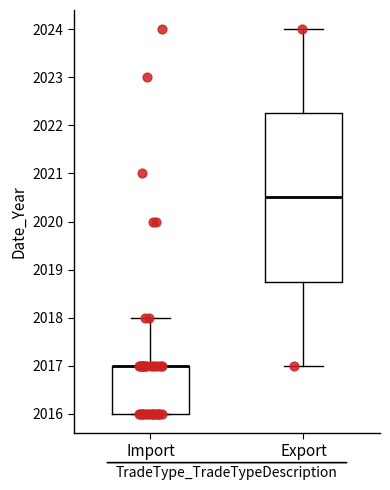

Reading left to right, read every box against the y-axis: the position of its median line, the range the box covers, and the ends of its whiskers. The values are not printed on the chart, so give them approximately, as read against the axis.

Import: median 2017.0 (drawn on the box's upper edge), box 2016.0 to 2017.0, whiskers 2016.0 to 2018.0
Export: median 2020.5, box 2018.8 to 2022.3, whiskers 2017.0 to 2024.0